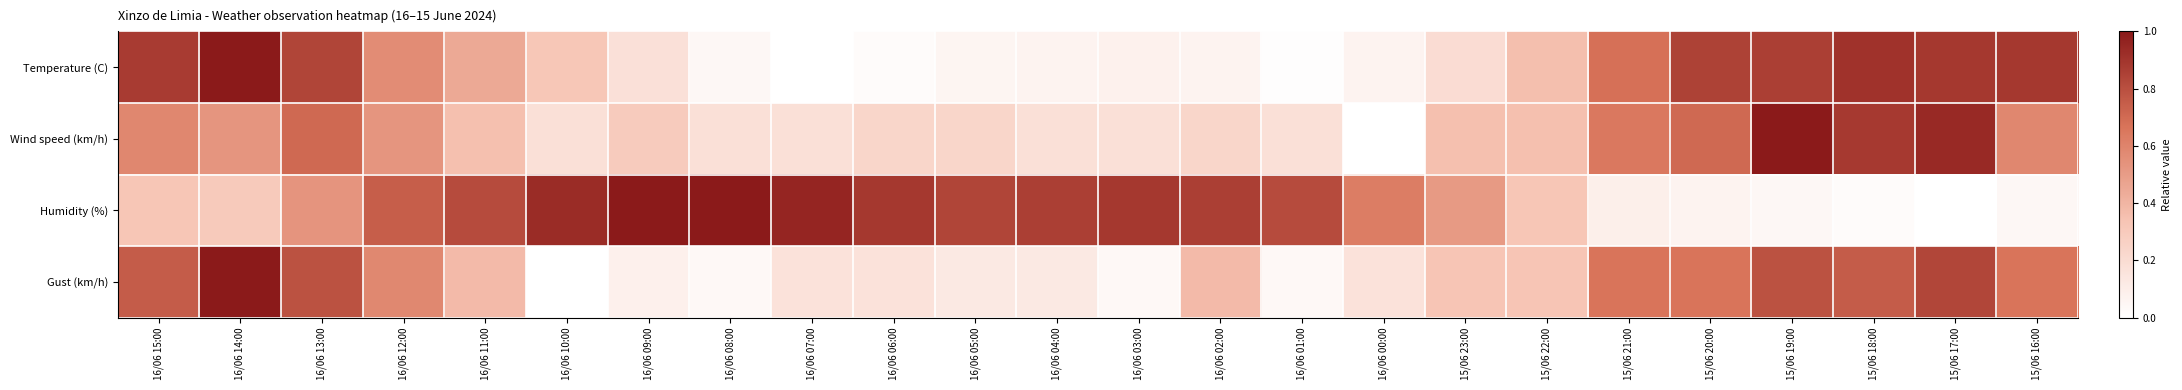

What is the total value across all series at 16/06 09:00?

1.5